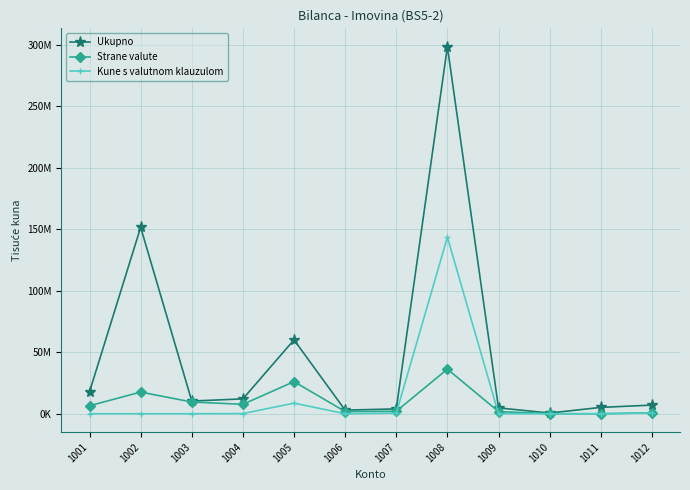

Is the value of Strane valute at 1001 greater than the value of Kune s valutnom klauzulom at 1006?

Yes